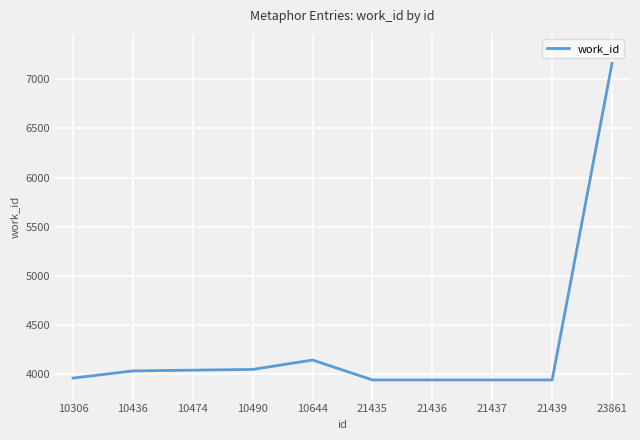

What is the difference between the values at 10644 and 10436?

111